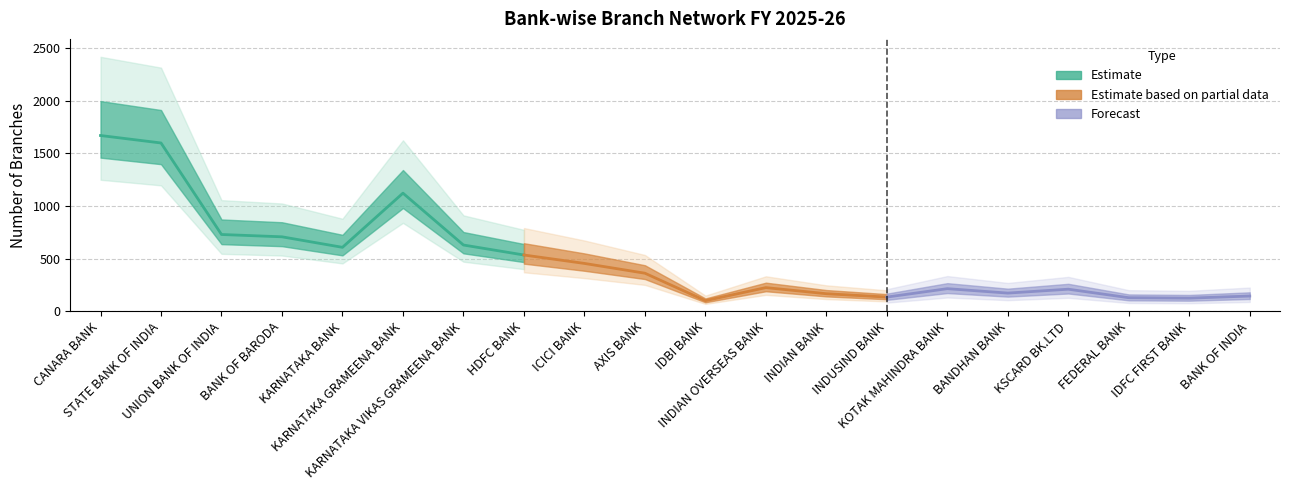

How many values exceed 361?

9